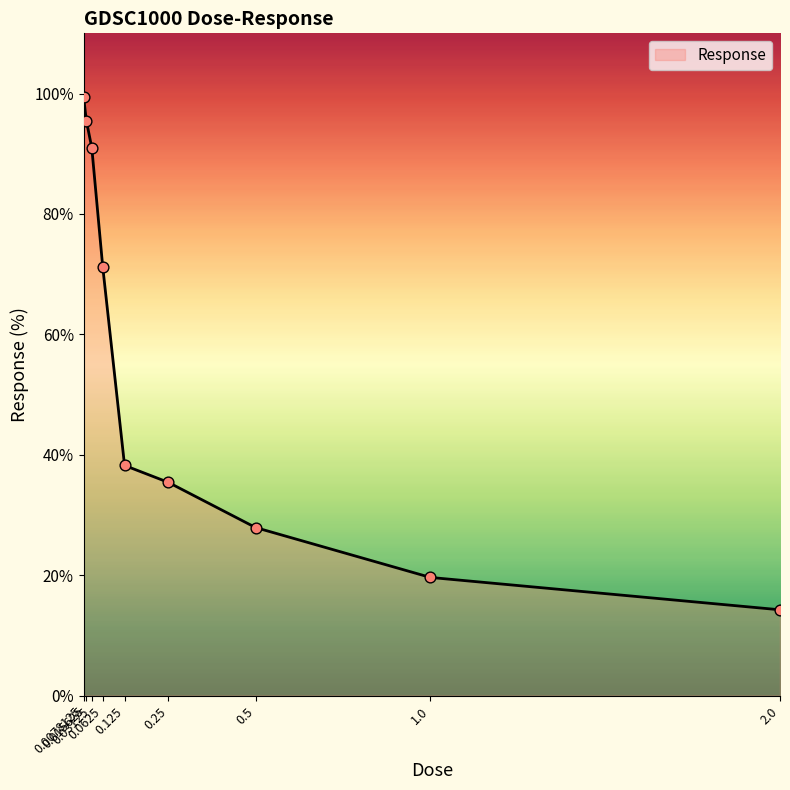

What is the change in value from 0.03125 to 0.5?

-63.1